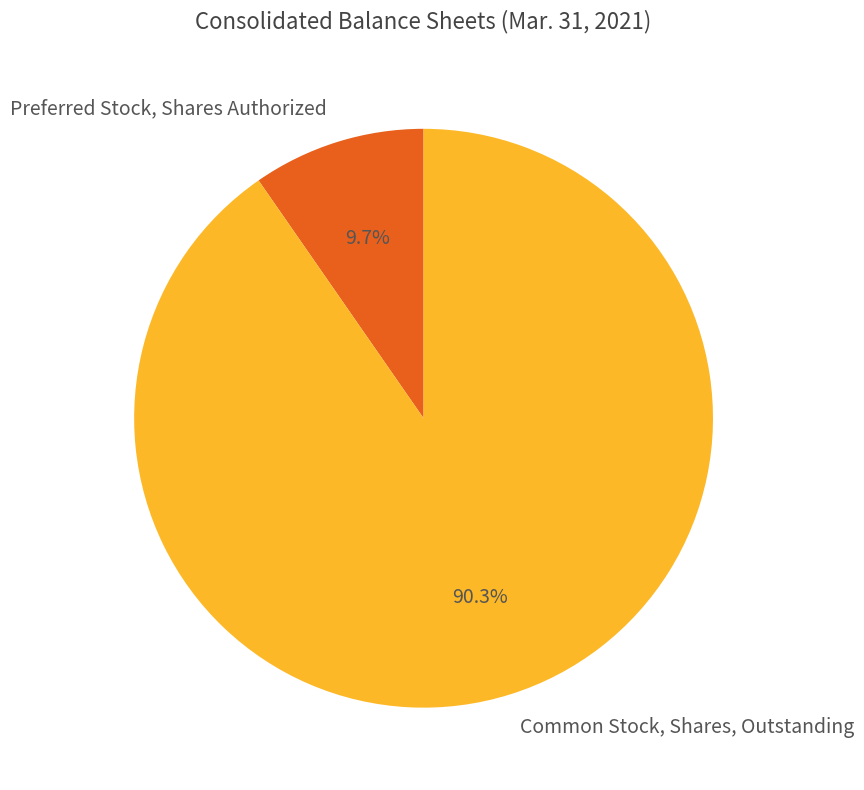

Combined, what portion of the pie is Preferred Stock, Shares Authorized and Common Stock, Shares, Outstanding?

100.0%